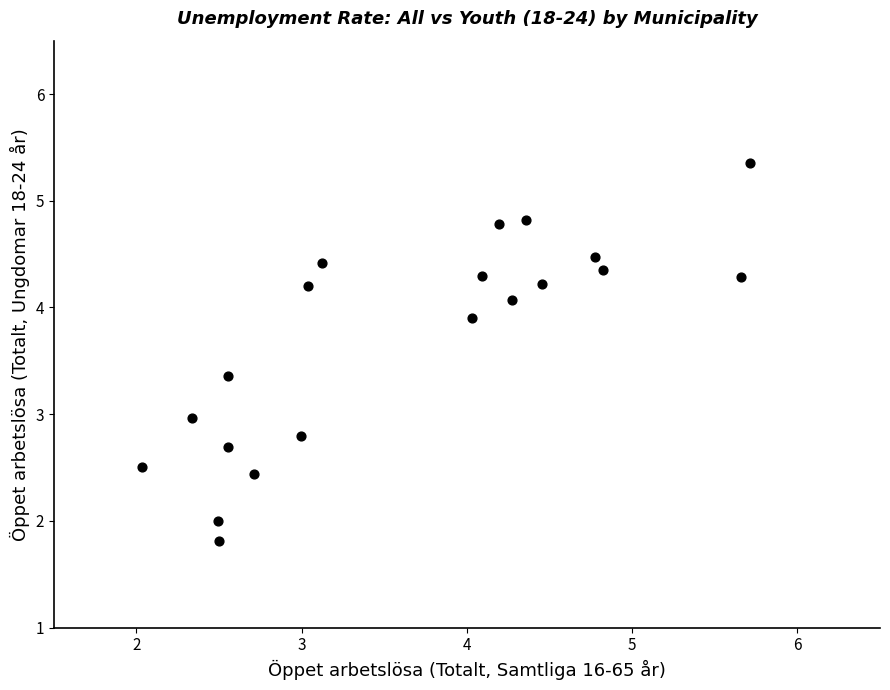

What is the range of X values (max minus min)?

3.7